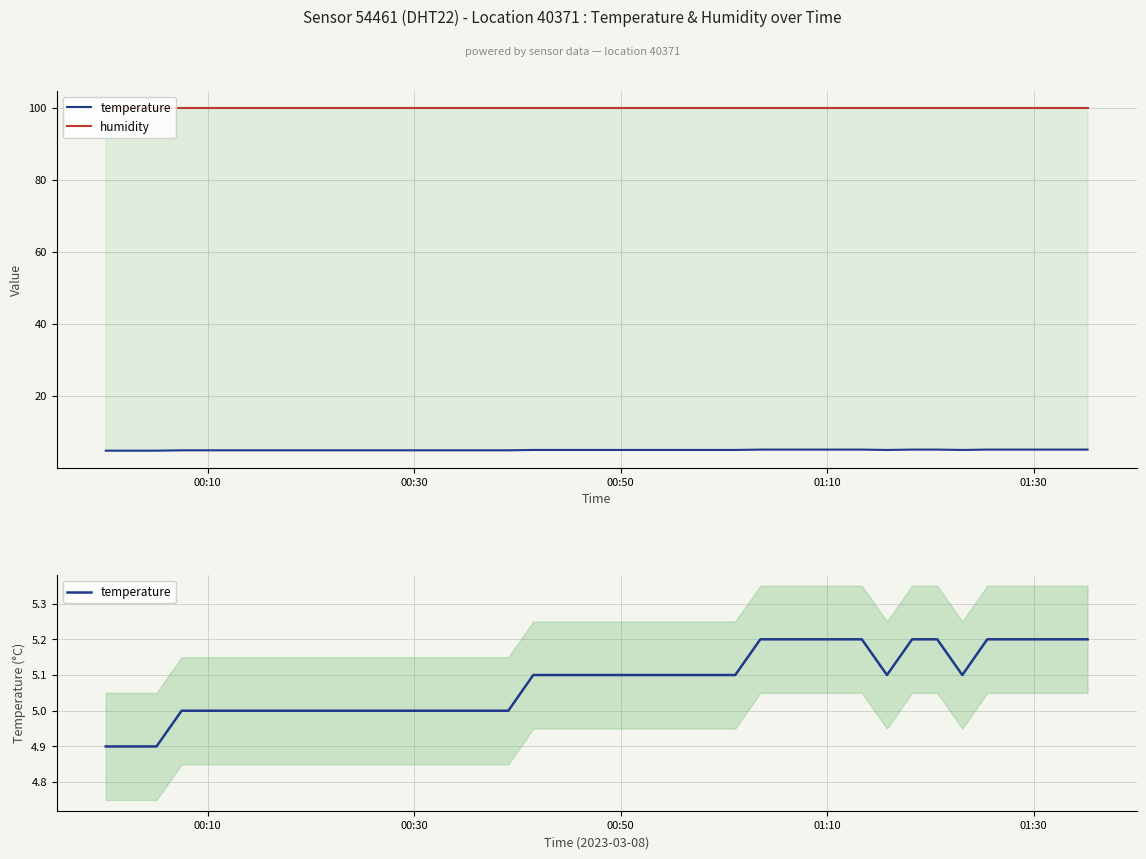

What are all the series names shown in the legend?

temperature, humidity